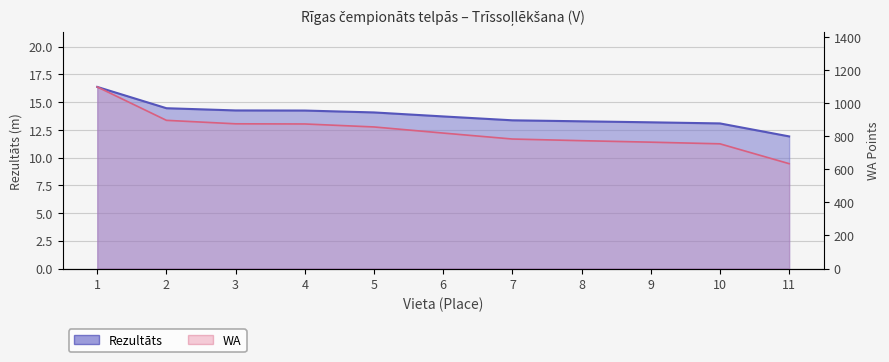

True or false: Rezultāts and WA cross at least once.

False